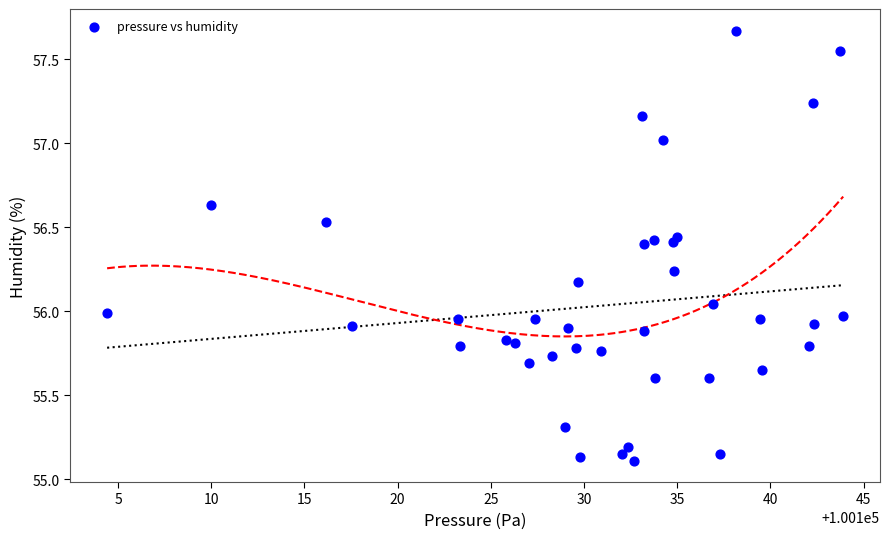

What is the range of Y values (max minus min)?

2.6